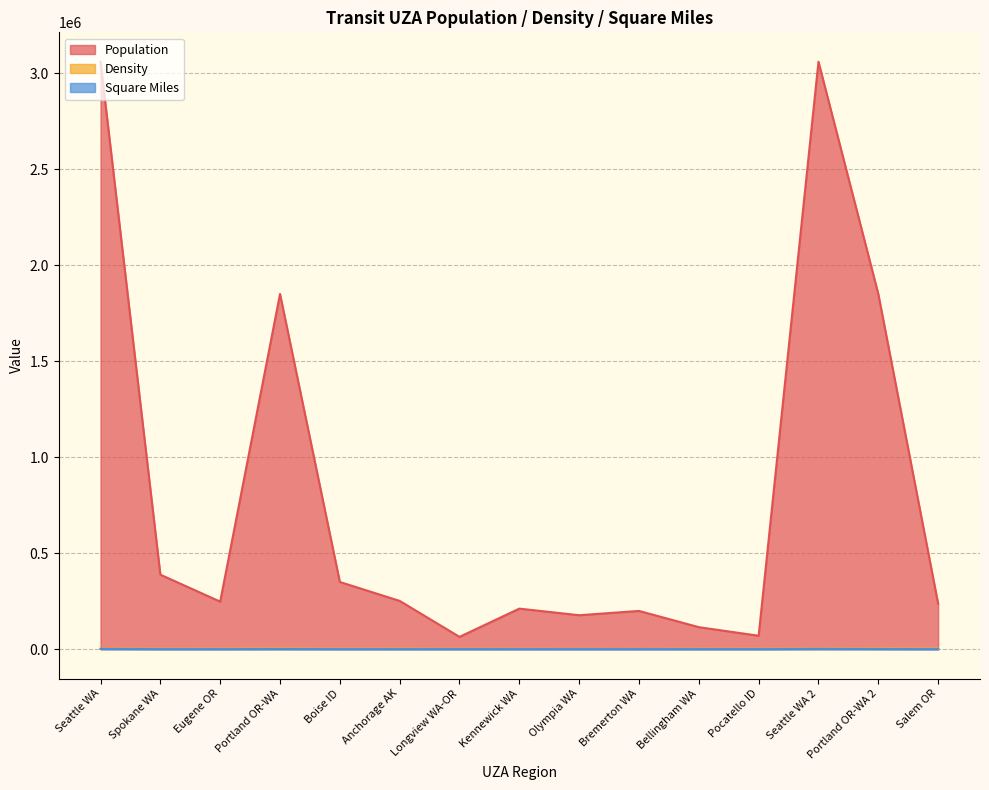

True or false: Density has more than 2 interior local peaks.

True